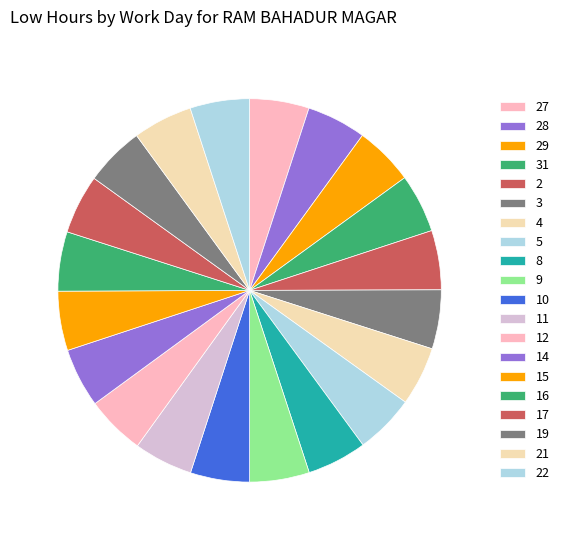

Count the number of slices in the pie.

20